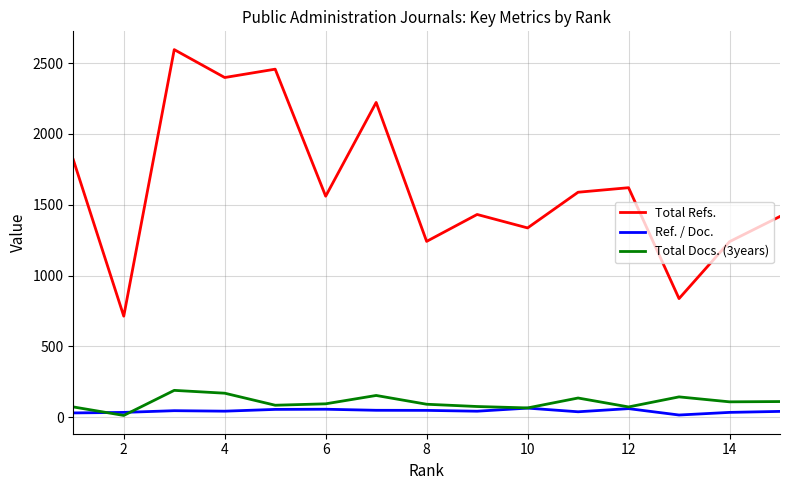

What is the difference between the second highest and minimum values in the Total Docs. (3years) series?

157.0